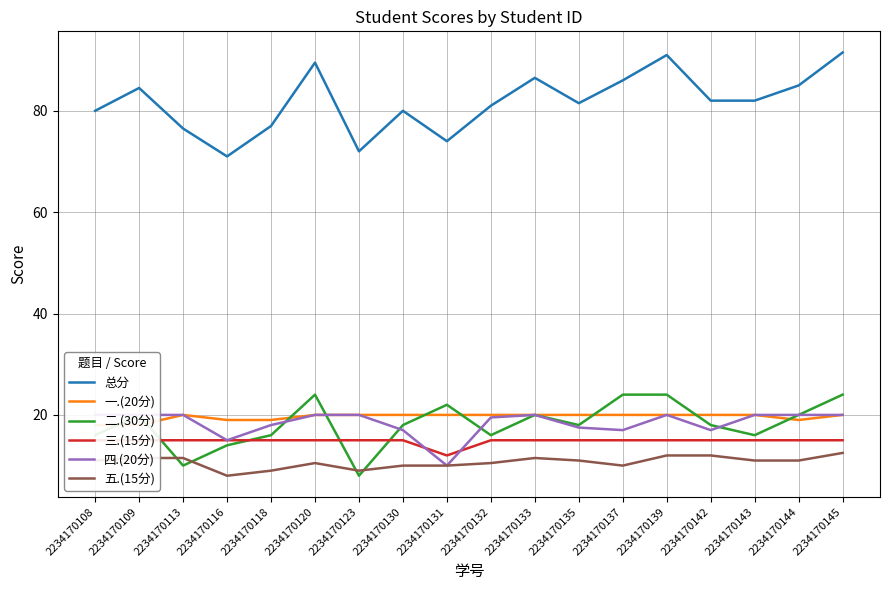

True or false: 三.(15分) has a value of 15.0 at 2234170123.

True